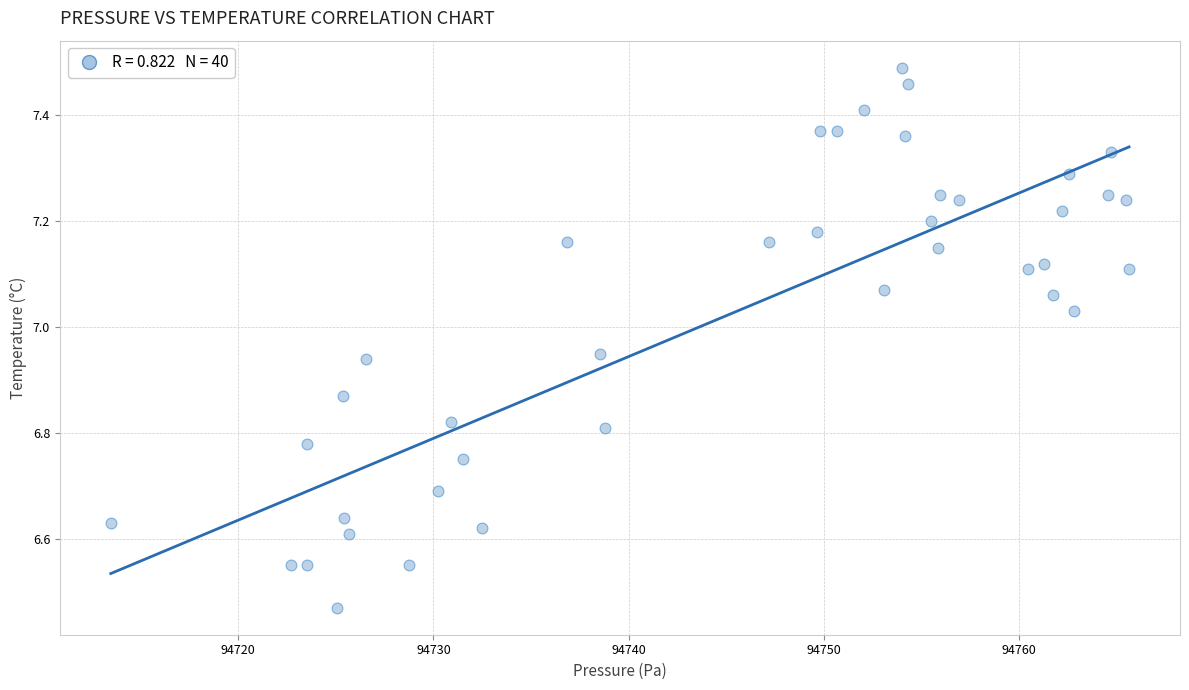

What is the range of Y values (max minus min)?

1.0